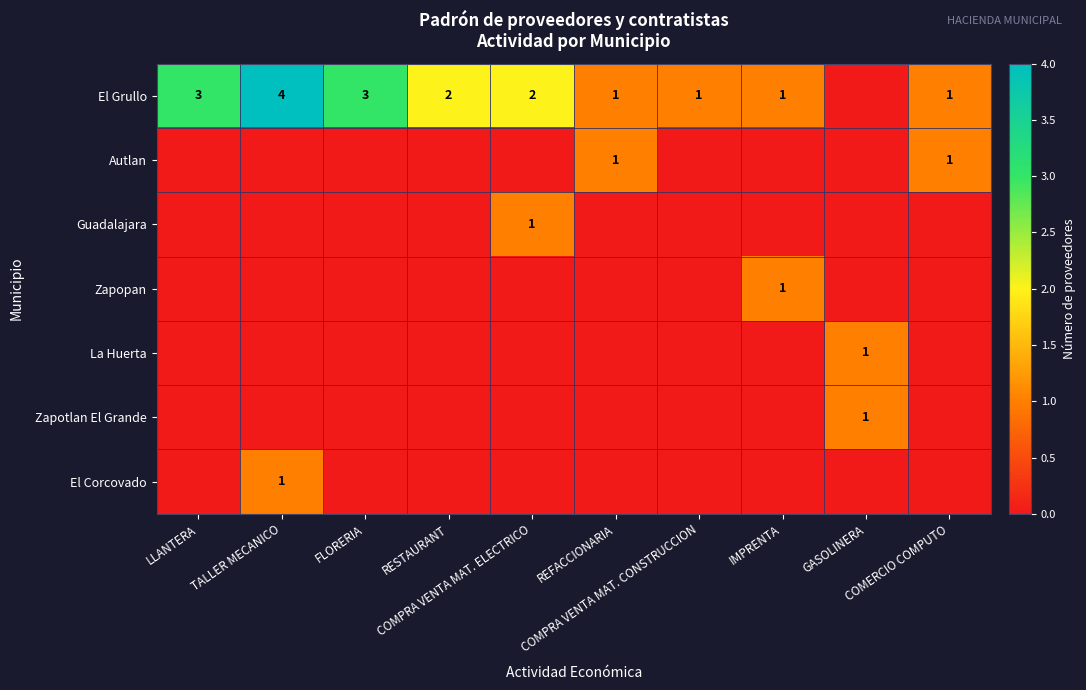

How many data points in El Grullo are above 2?

3